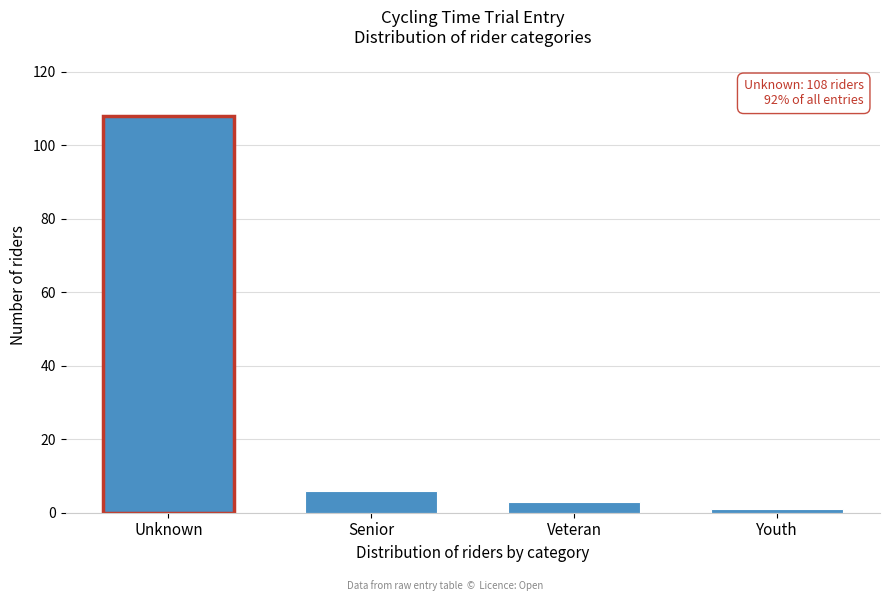

Reading right to left, extract all data points from this chart.

Youth=1	Veteran=3	Senior=6	Unknown=108